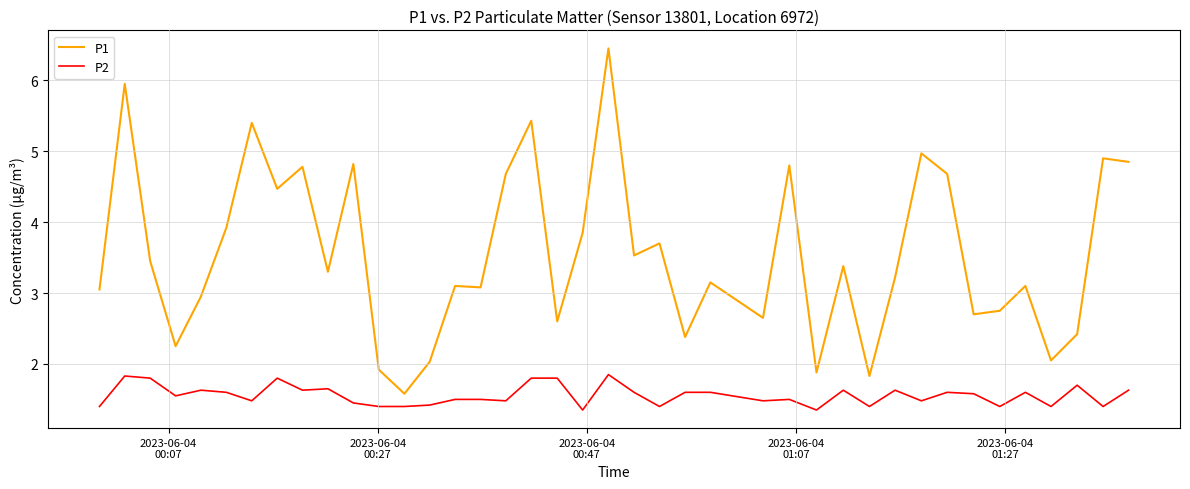

Which series has the widest spread of values?

P1